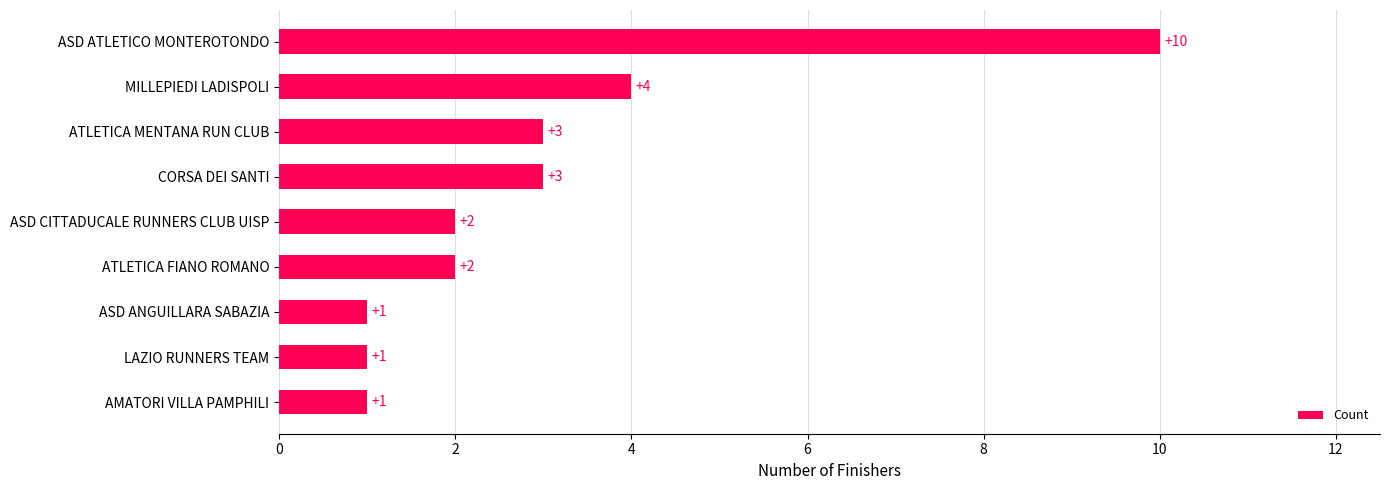

Reading bottom to top, list all the values displayed in this chart.

1	1	1	2	2	3	3	4	10